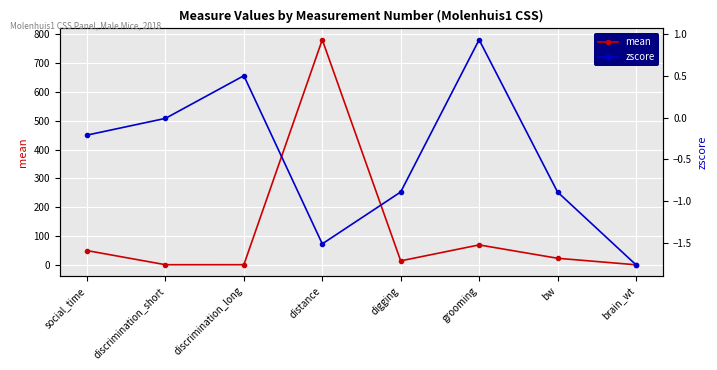

How many lines are shown in the chart?

2